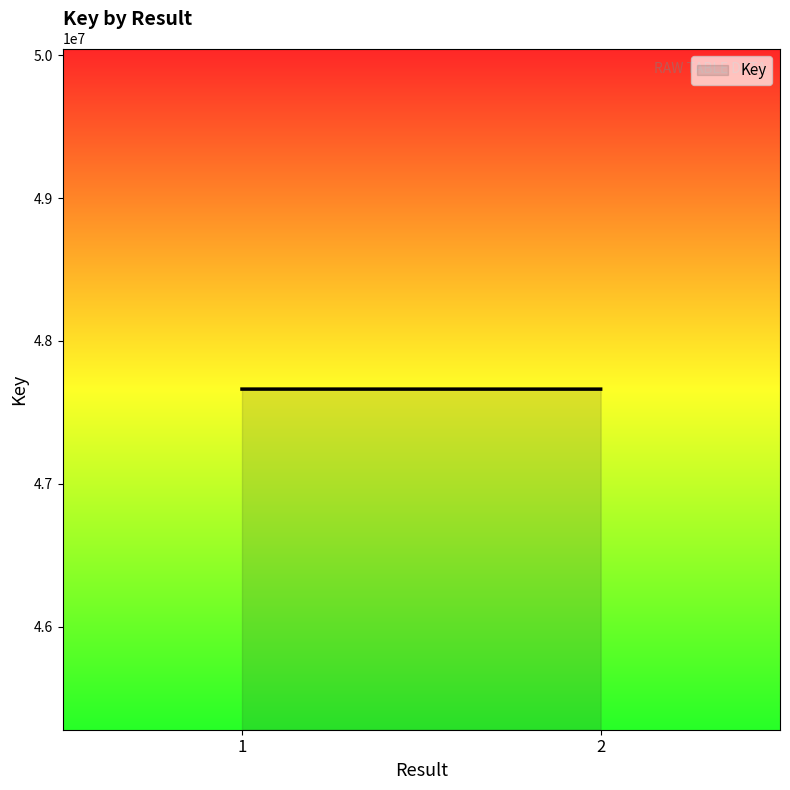

List the labels in order of value, smallest first.

2, 1